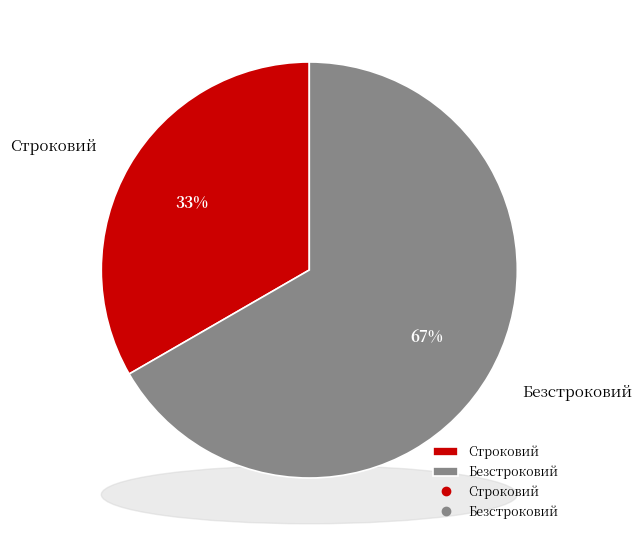

To the nearest percent, what is the combined percentage of Строковий and Безстроковий?

100%